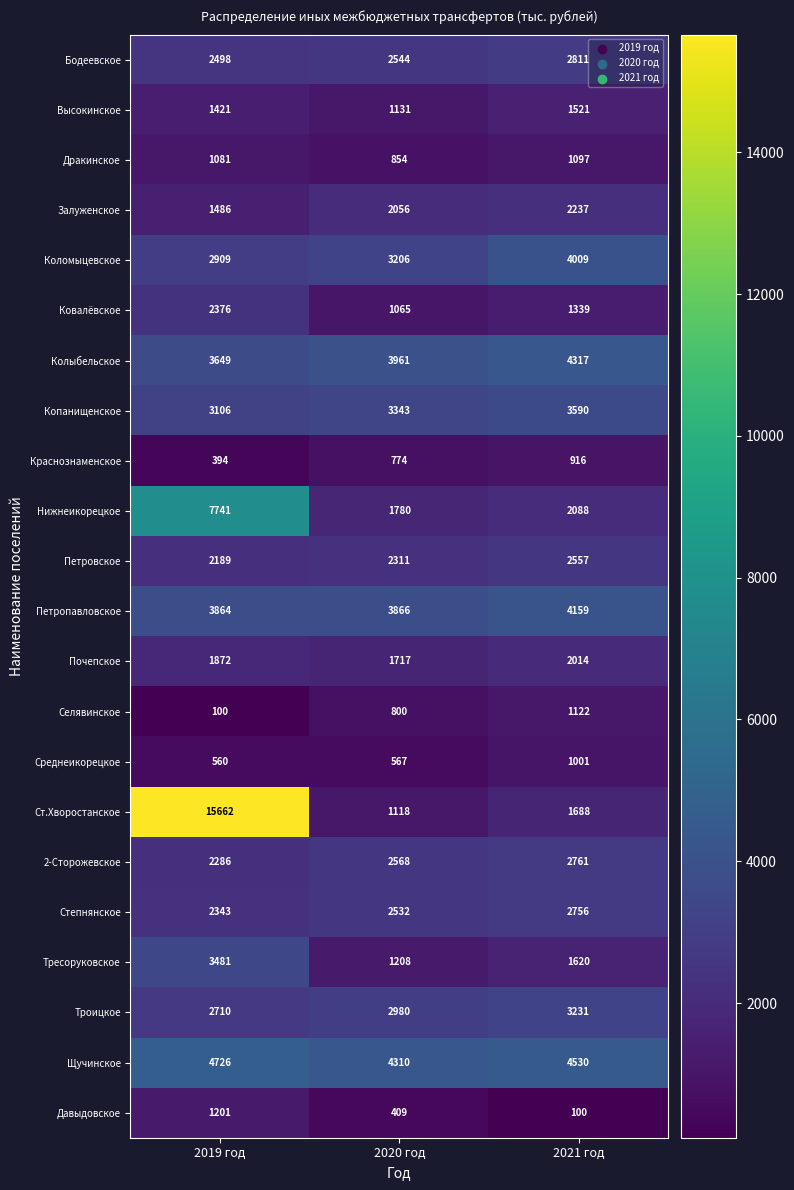

What is the greatest value displayed?

15662